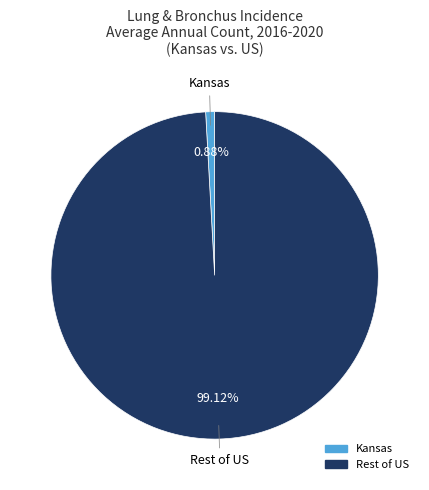

Is the sum of Kansas and Rest of US greater than half?

Yes